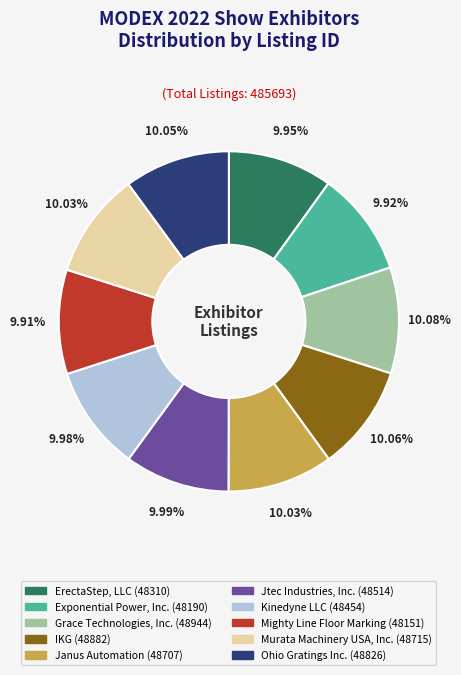

Is the sum of Jtec Industries, Inc. and Exponential Power, Inc. greater than half?

No